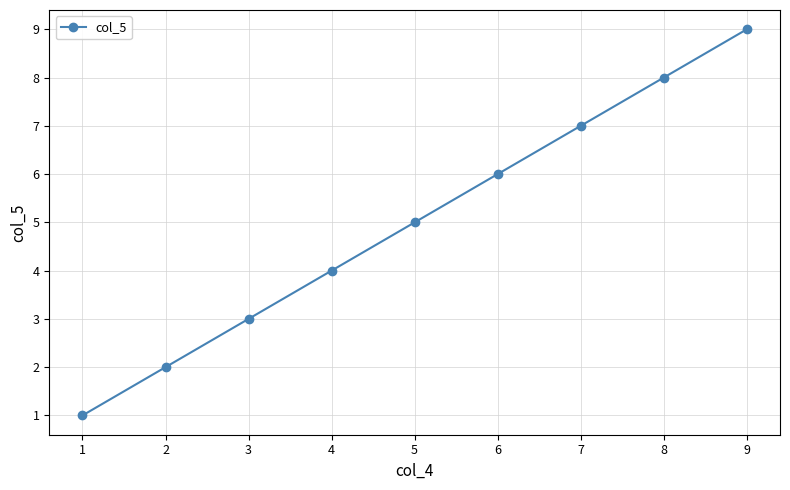

What is the smallest value displayed?

1